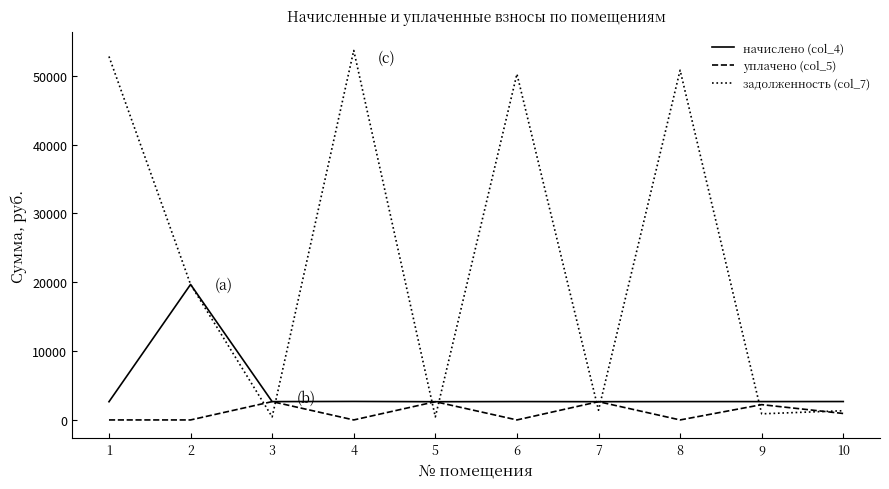

What is the highest value of the начислено (col_4) series?

19681.2